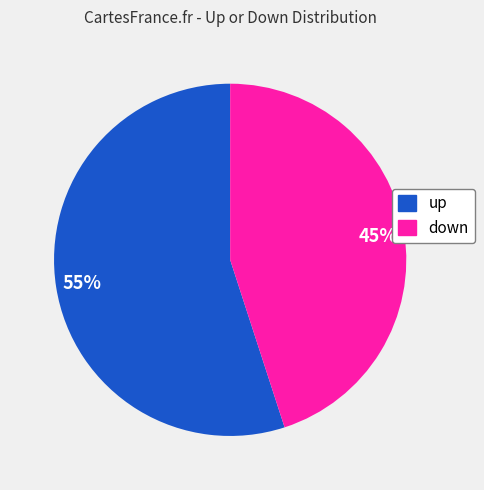

To the nearest percent, what is the difference between the largest and smallest slice percentages?

10%